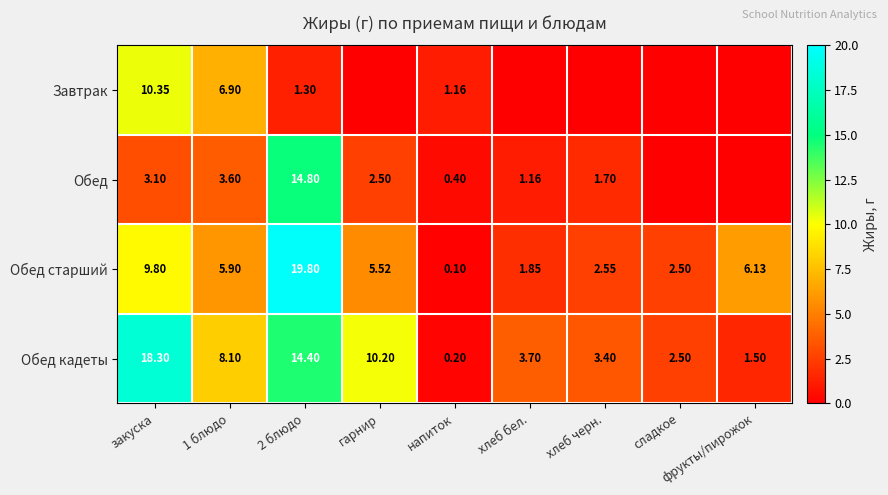

What is the difference between the maximum and minimum values in the Обед старший series?

19.7